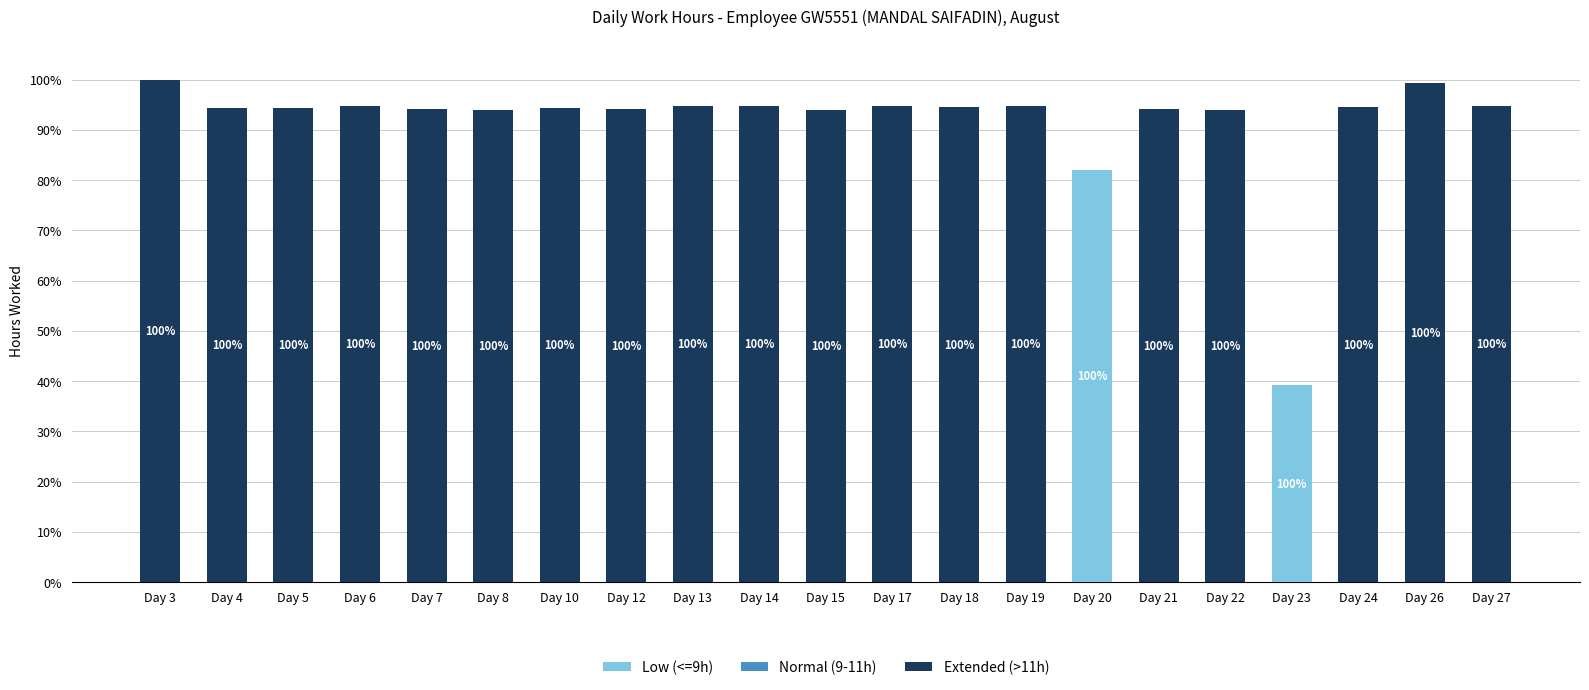

Are the bars horizontal?

No